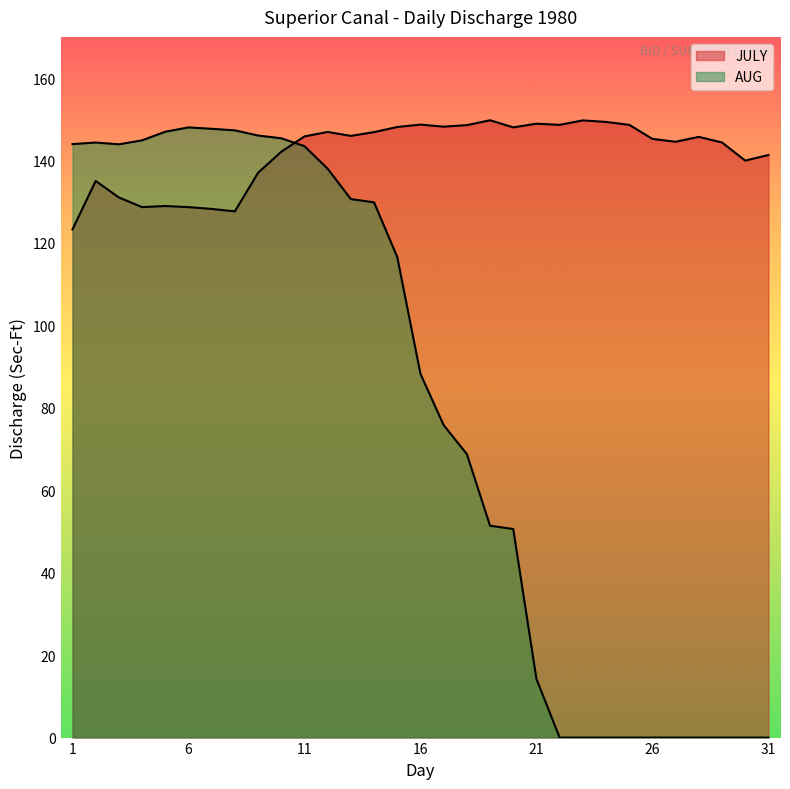

Reading left to right, what are all the values shown in this chart?

JULY: 123.3	135.1	131.0	128.7	129.0	128.7	128.3	127.7	137.0	142.1	145.8	146.9	146.0	146.9	148.1	148.7	148.2	148.6	149.8	148.1	148.9	148.7	149.7	149.4	148.7	145.2	144.6	145.7	144.4	140.0	141.3
AUG: 144.0	144.4	143.9	144.9	147.0	148.0	147.7	147.3	146.1	145.4	143.5	138.0	130.7	129.9	116.6	88.2	75.8	68.8	51.4	50.6	14.2	0.0	0.0	0.0	0.0	0.0	0.0	0.0	0.0	0.0	0.0